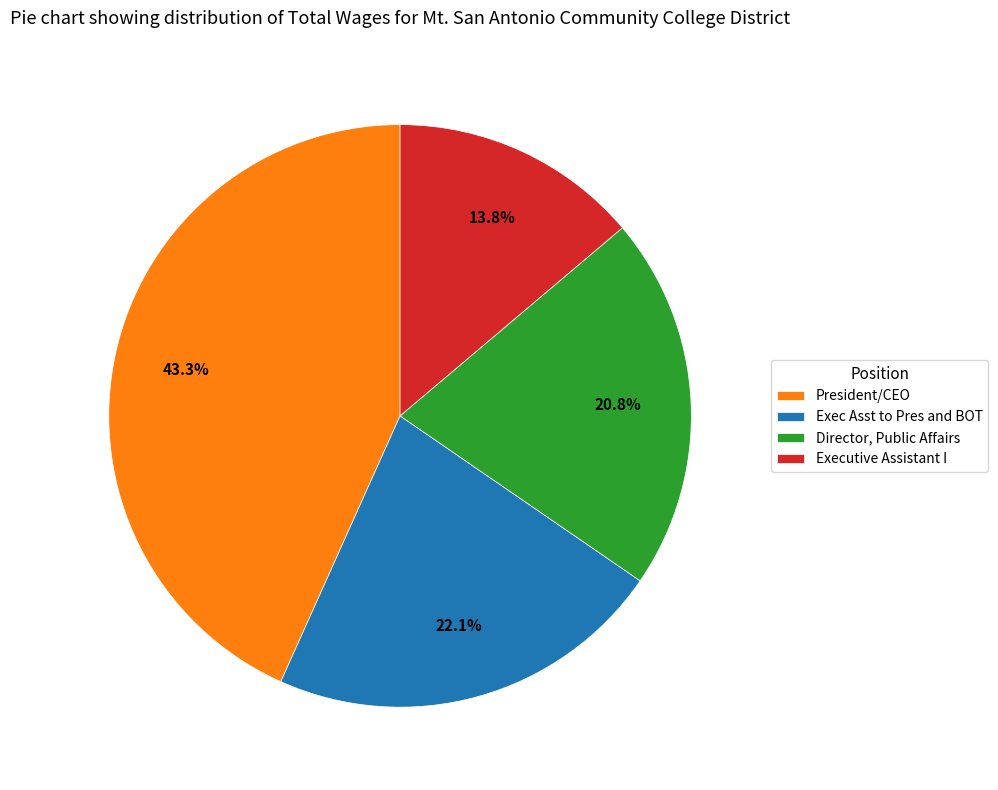

Rank the categories by value from lowest to highest.

Executive Assistant I, Director, Public Affairs, Exec Asst to Pres and BOT, President/CEO